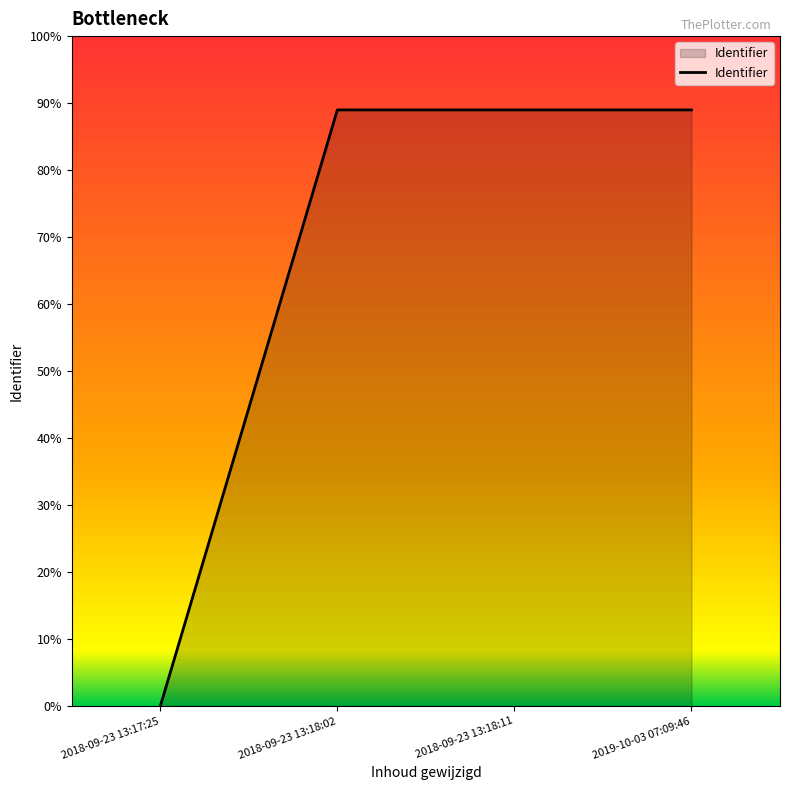

True or false: the data has more than 0 interior local peaks.

False